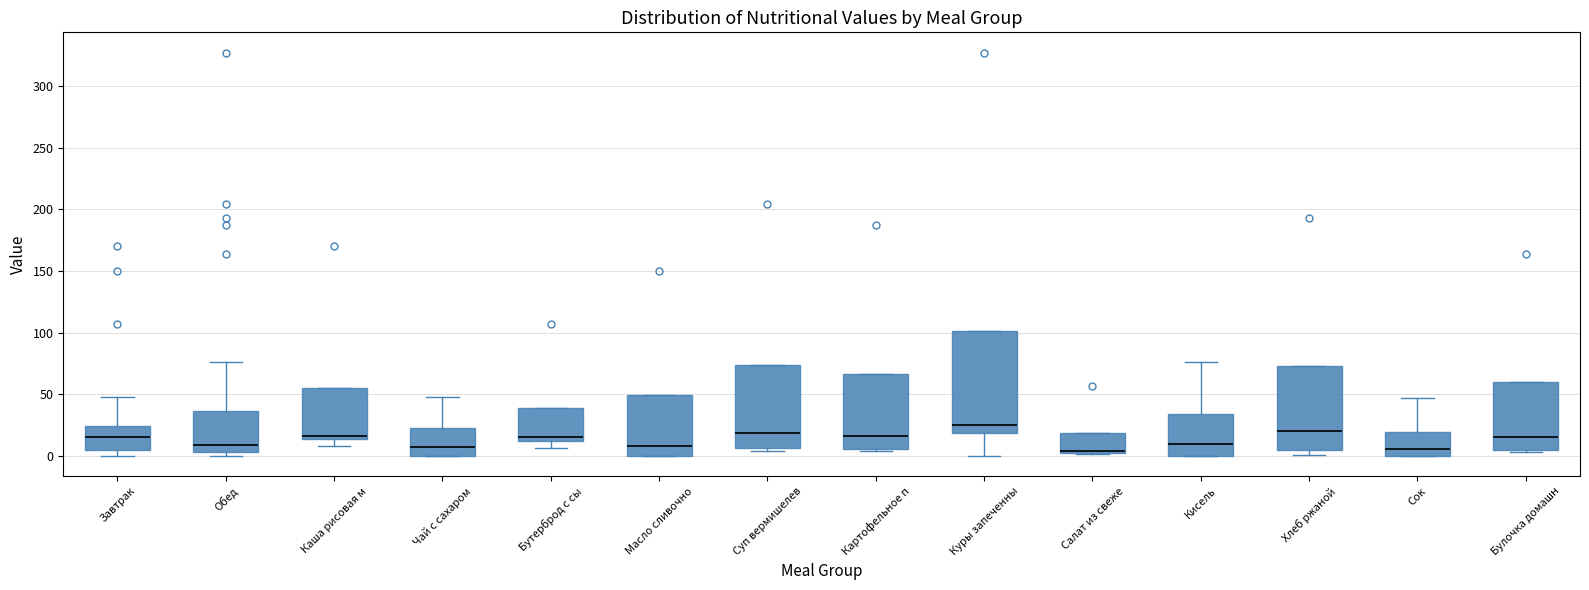

Where is the lower edge of the box for Бутерброд с сы on the y-axis? The values are not printed on the chart, so give them approximately, as read against the axis.

10